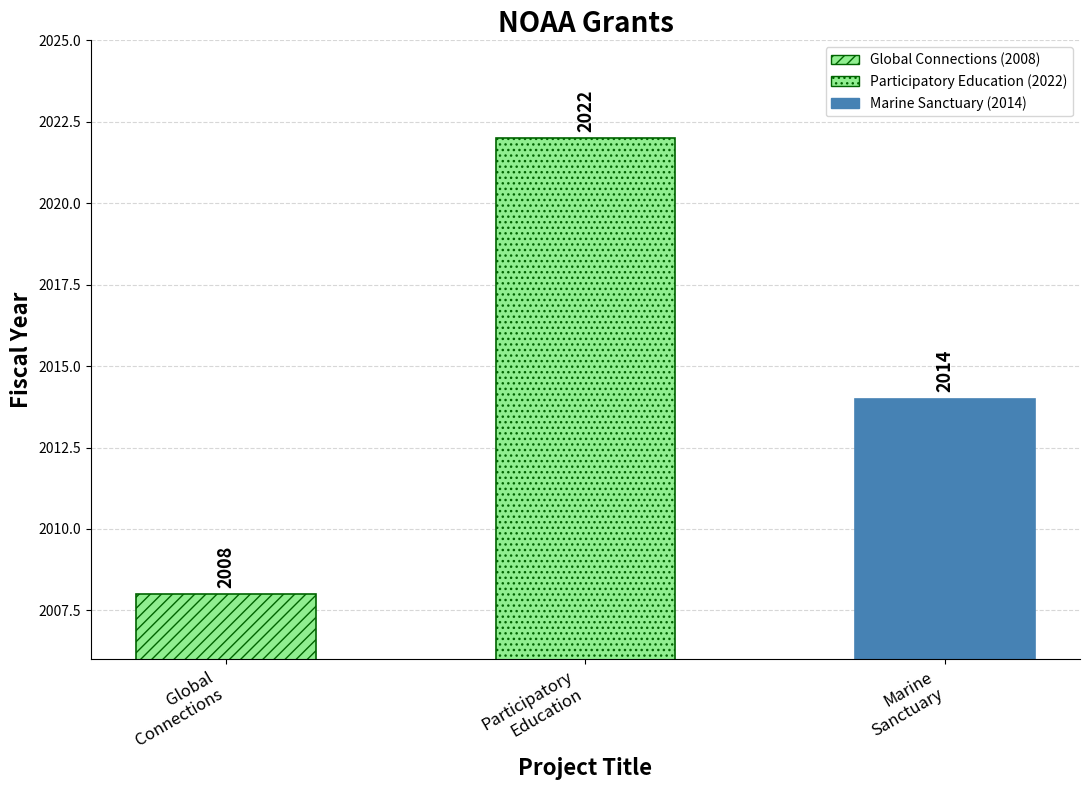

How many data points are above 2014?

1